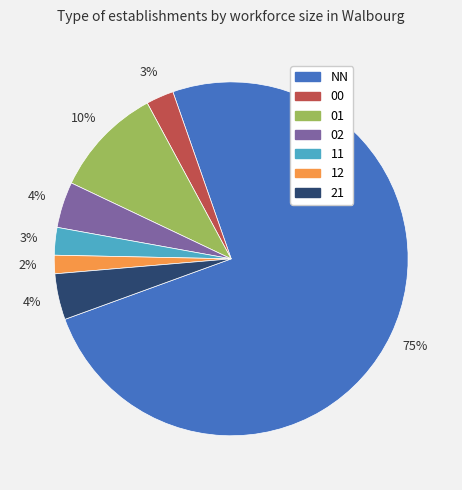

How many slices are in this pie chart?

7